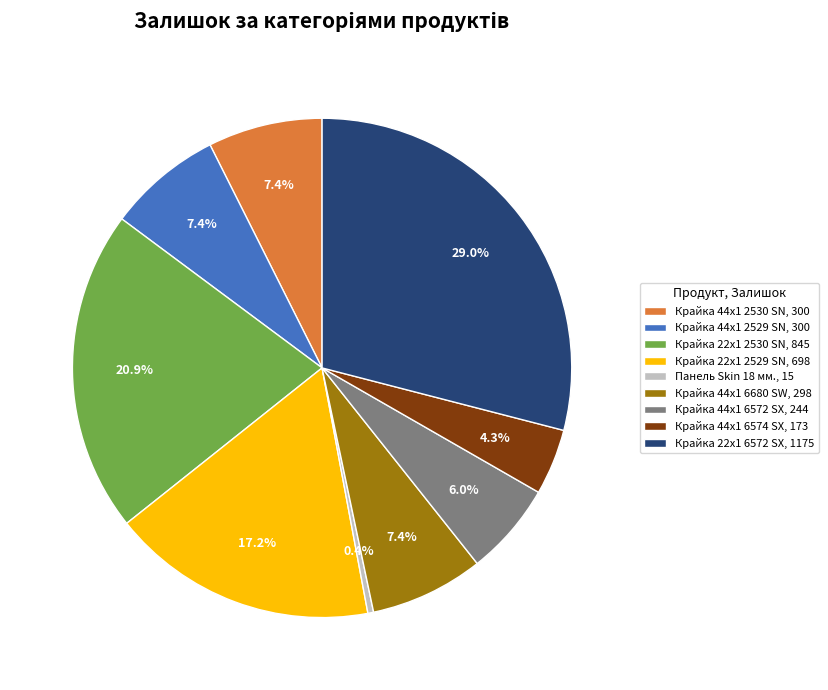

What is the ratio of the value at Крайка 22x1 2529 SN to the value at Крайка 44x1 6572 SX?

2.9